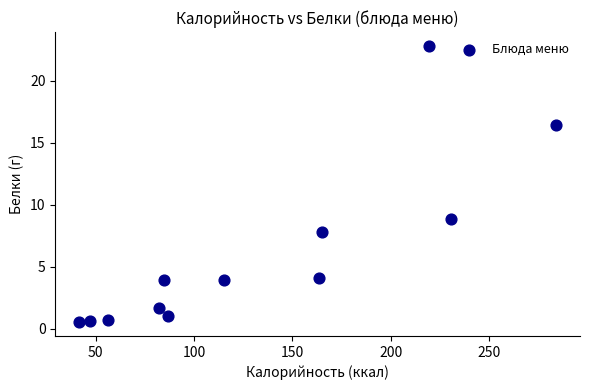

What is the range of Y values (max minus min)?

22.3